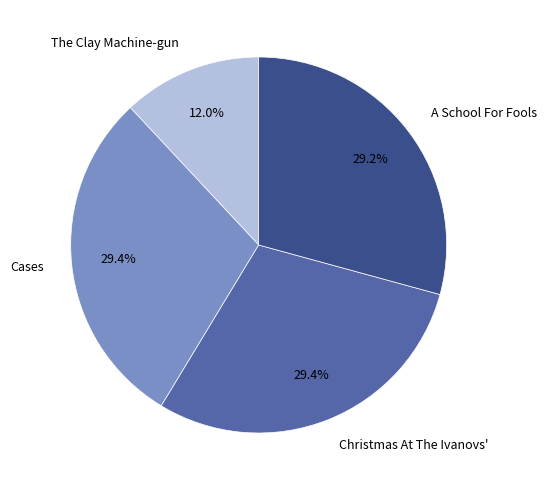

What percentage is the The Clay Machine-gun slice, to the nearest percent?

12%